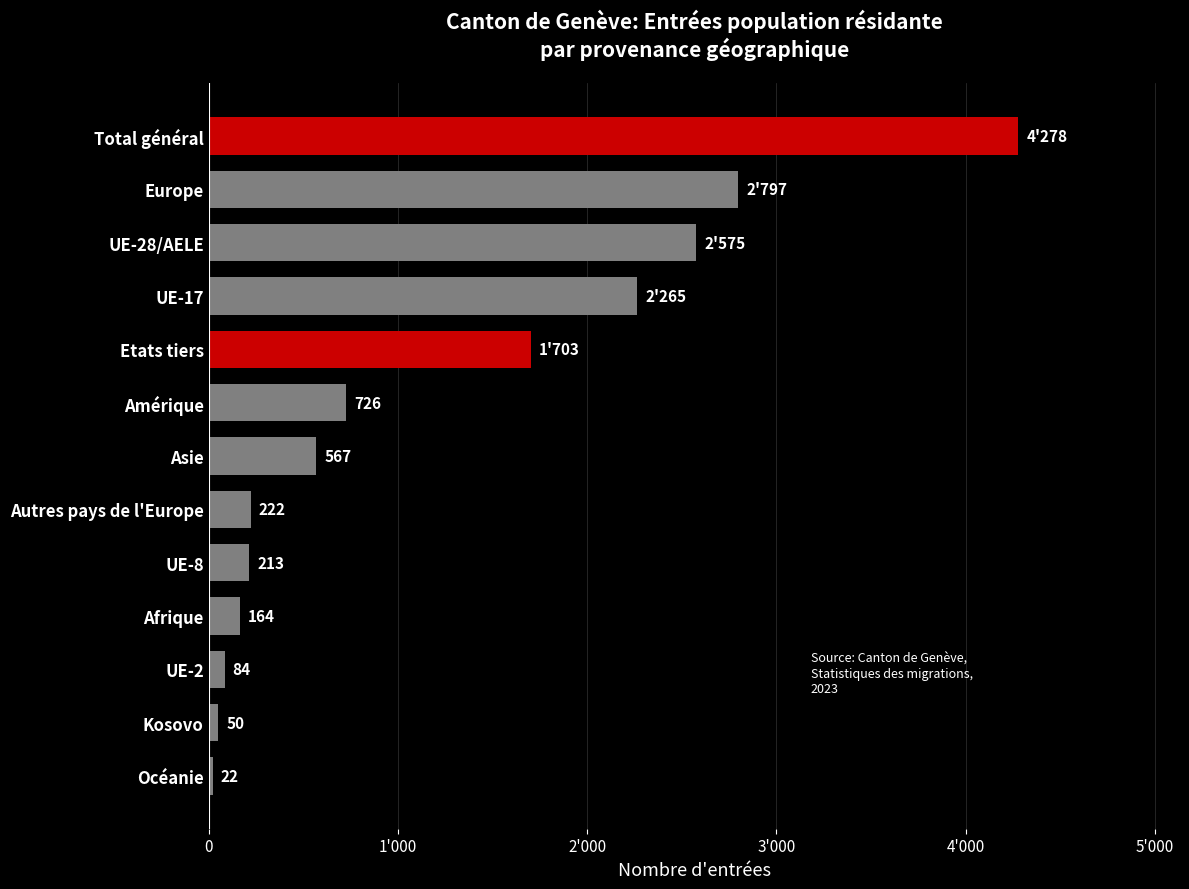

Are the bars horizontal?

Yes